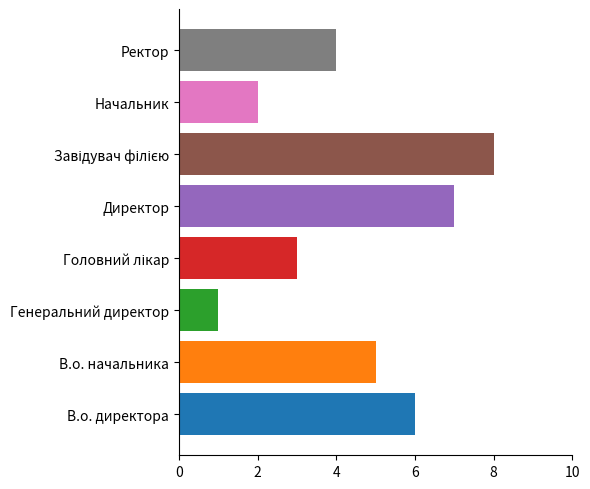

Approximately how many times larger is the value at В.о. директора compared to Начальник?

3.0